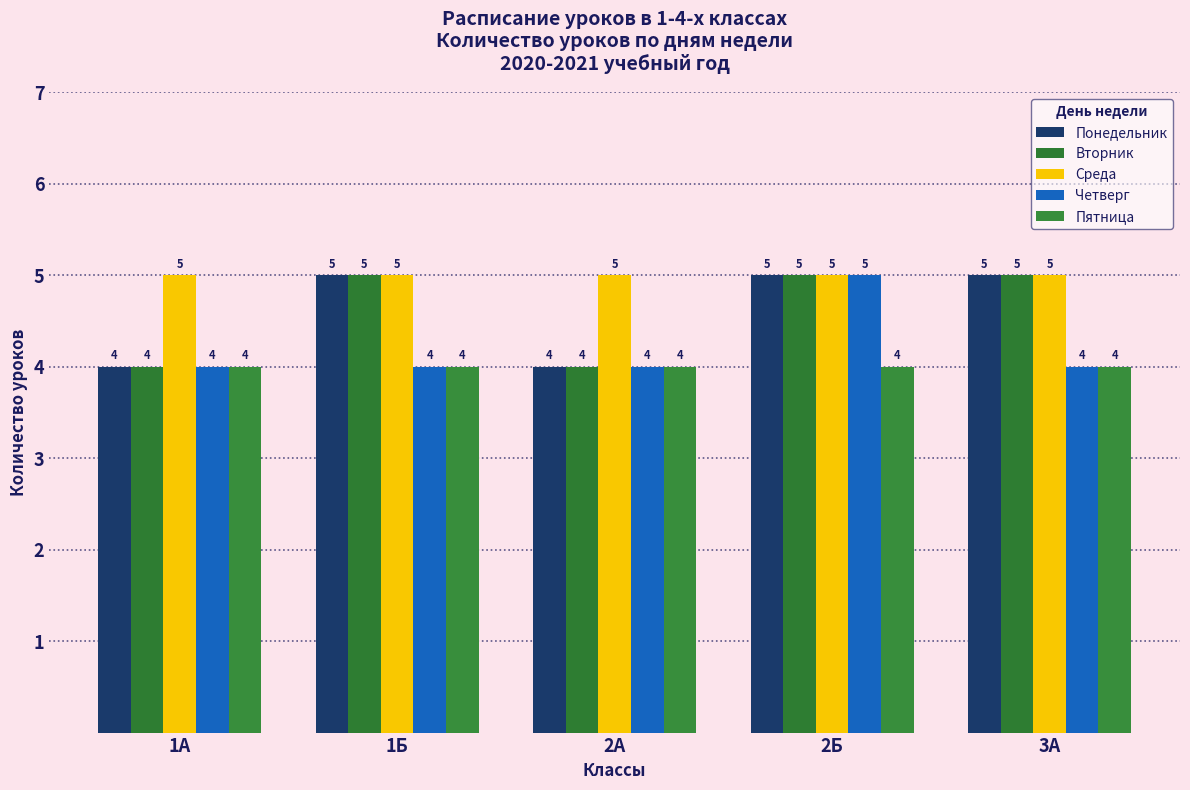

At how many categories does at least one series exceed 4?

5